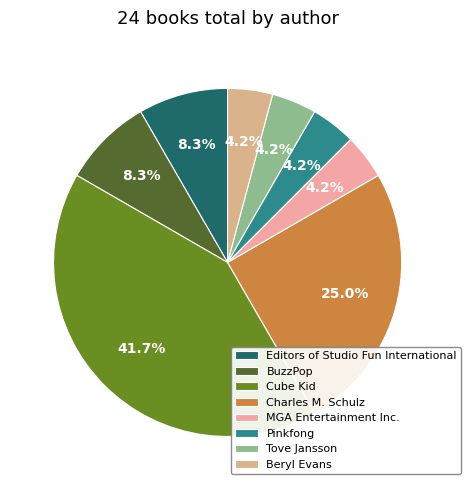

The Cube Kid slice represents 42% of the pie. True or false?

True